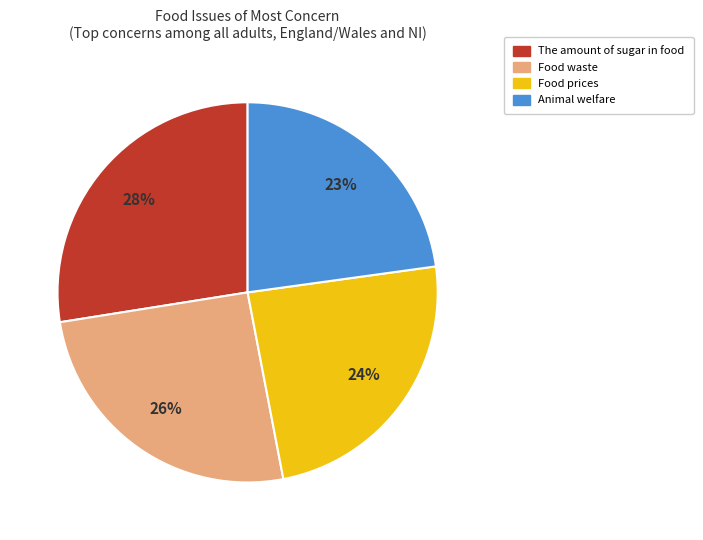

To the nearest percent, what is the average slice percentage?

25%